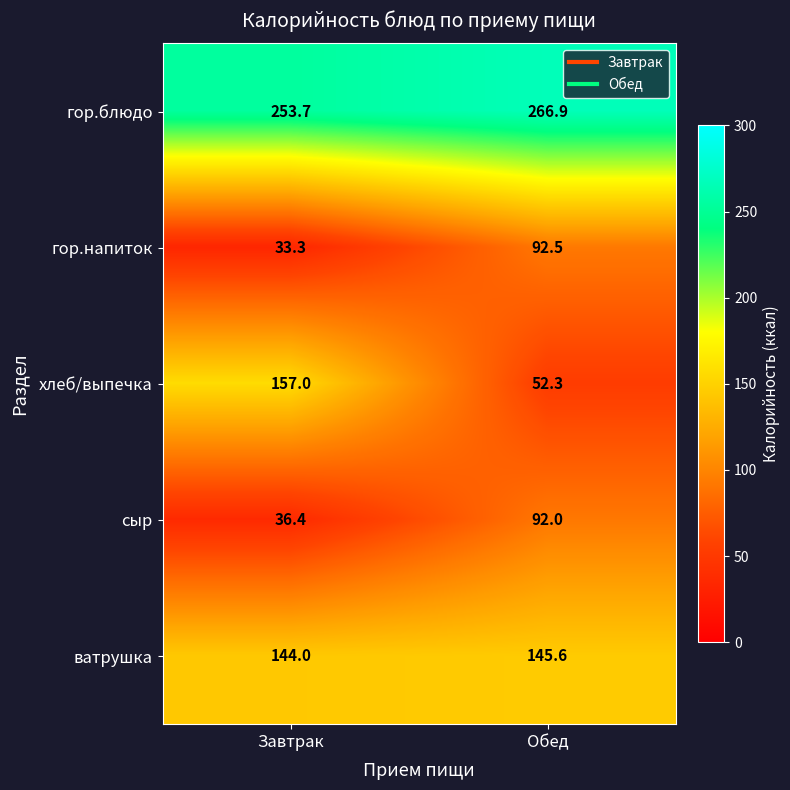

At Обед, list the series in order from smallest to largest.

хлеб/выпечка, сыр, гор.напиток, ватрушка, гор.блюдо